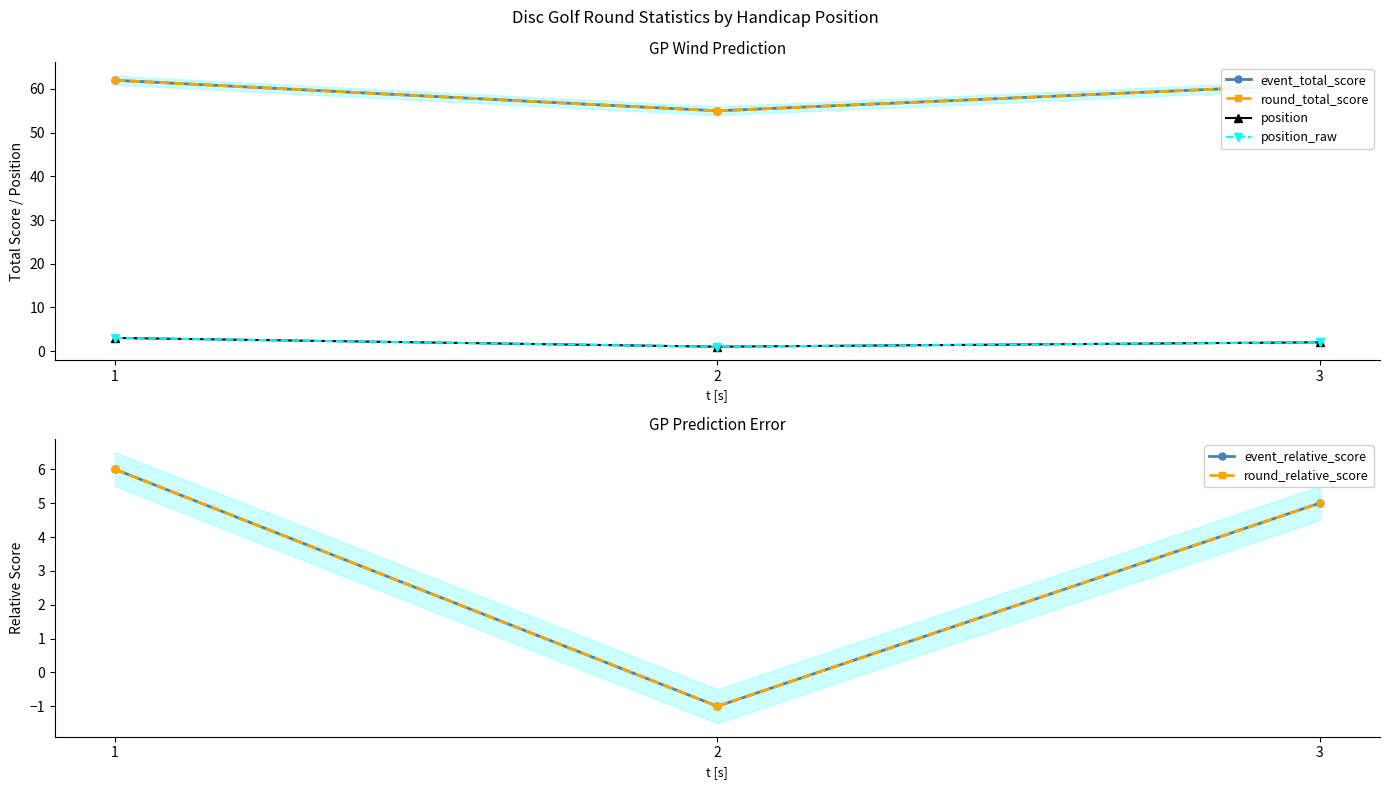

Where is position_raw nearest to the value 2?

3